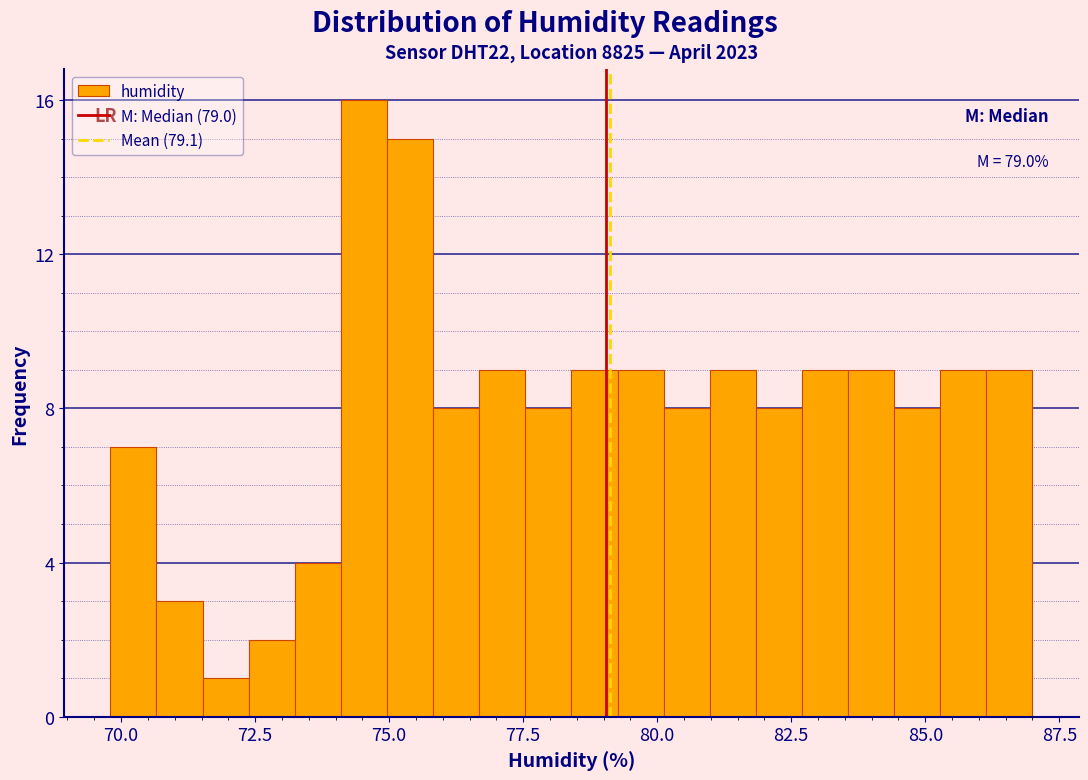

Around what value on the x-axis is the tallest bar? Give the approximate position of its centre, as read against the axis.

74.5